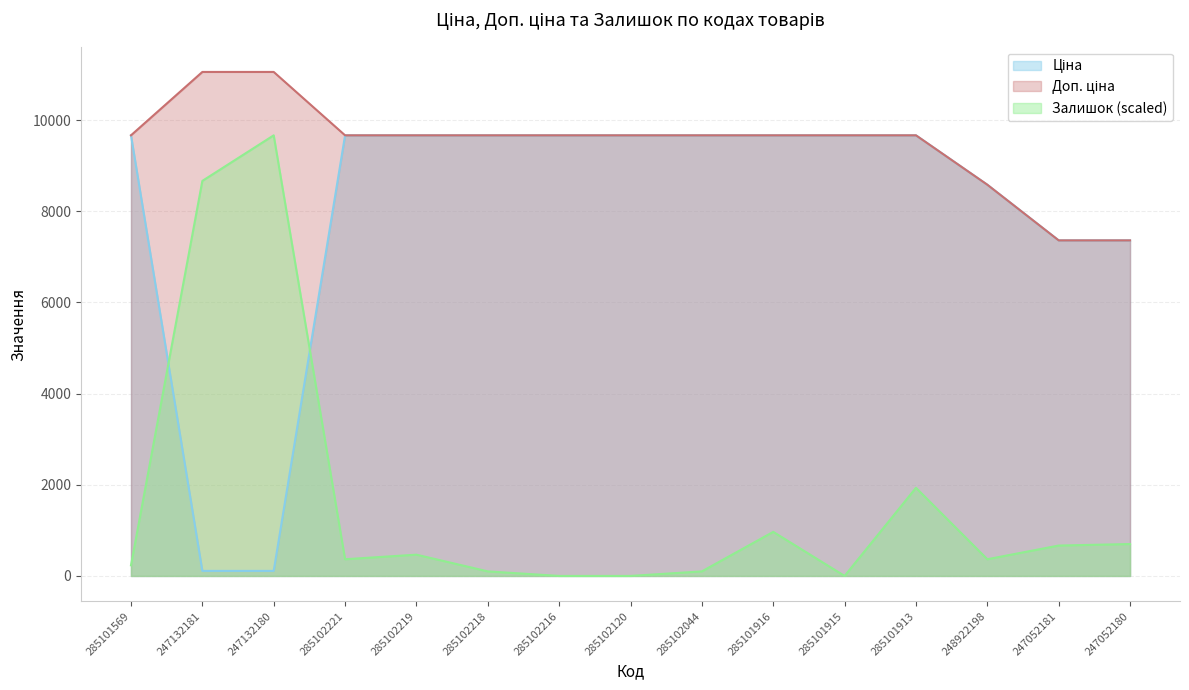

Which series has the widest spread of values?

Залишок (scaled)